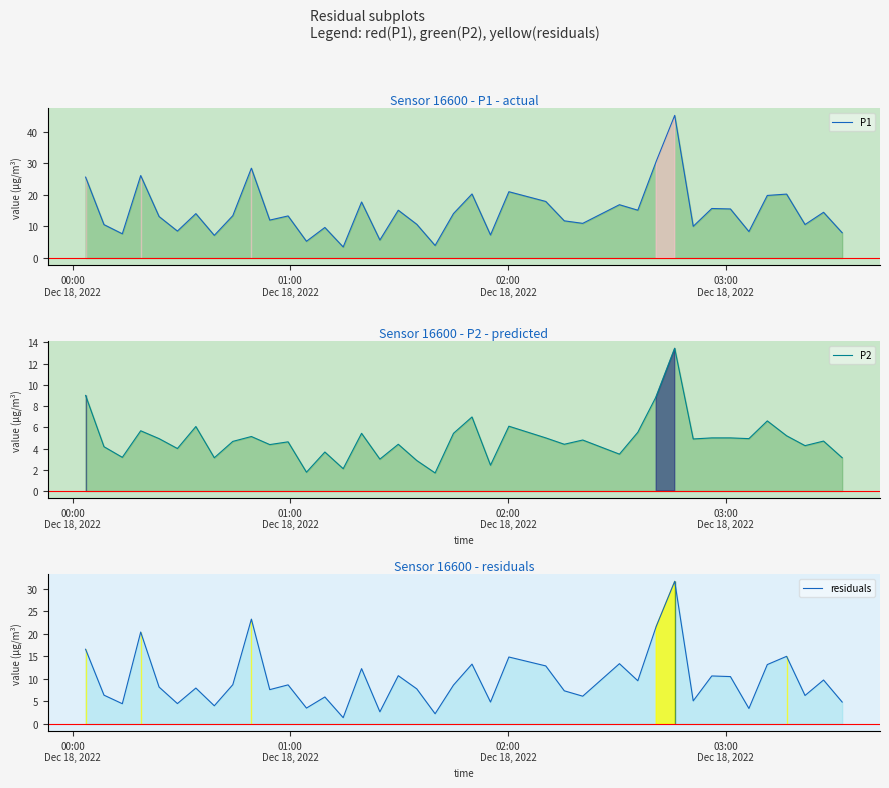

What is the difference between the second highest and second lowest values in the P2 series?

7.2